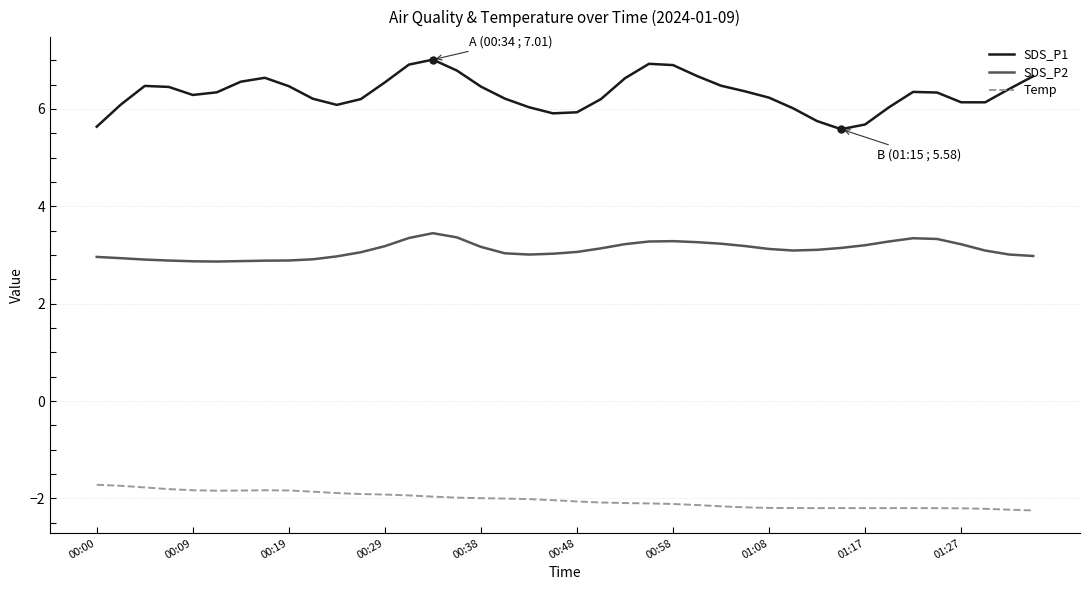

List the series in order of their peak value, lowest first.

Temp, SDS_P2, SDS_P1